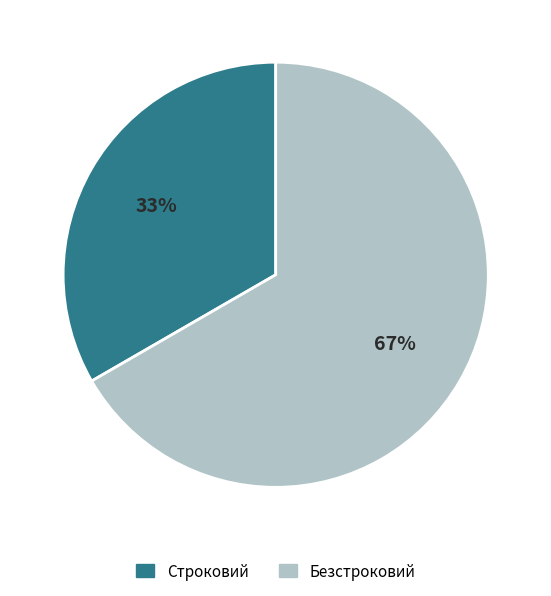

What percentage is the Строковий slice, to the nearest percent?

33%